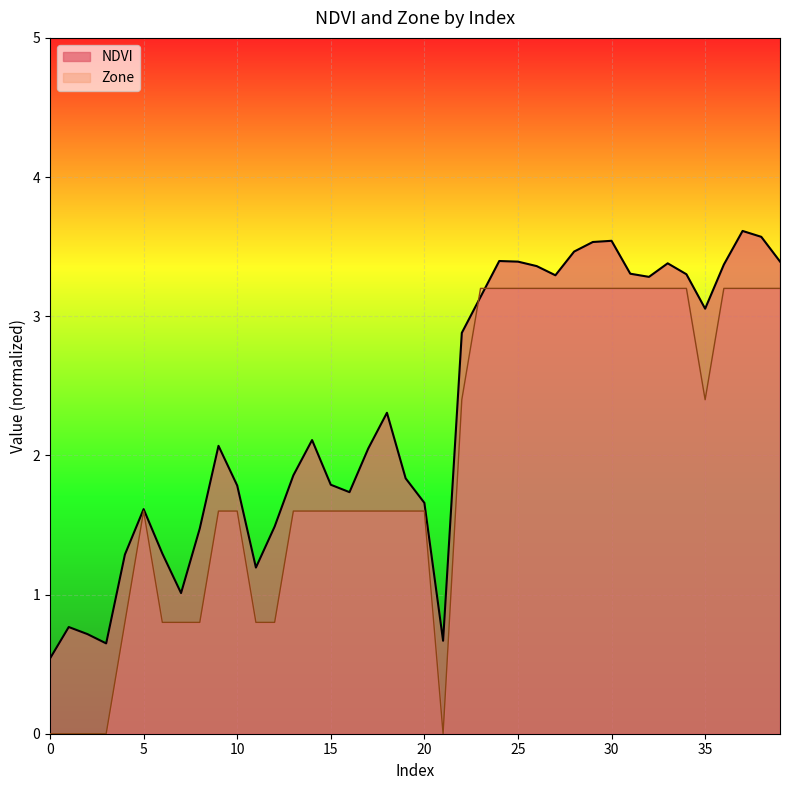

In Zone, how many points are lower than both neighbors (excluding endpoints)?

2